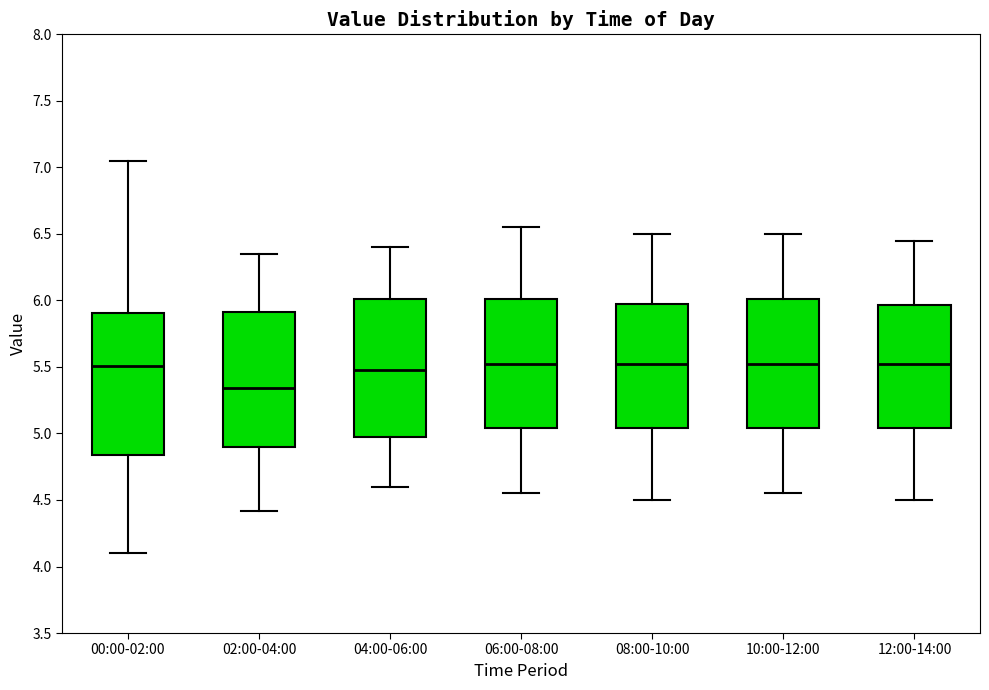

Reading left to right, read every box against the y-axis: the position of its median line, the range the box covers, and the ends of its whiskers. The values are not printed on the chart, so give them approximately, as read against the axis.

00:00-02:00: median 5.50, box 4.85 to 5.90, whiskers 4.10 to 7.05
02:00-04:00: median 5.35, box 4.90 to 5.90, whiskers 4.40 to 6.35
04:00-06:00: median 5.50, box 5.00 to 6.00, whiskers 4.60 to 6.40
06:00-08:00: median 5.55, box 5.05 to 6.00, whiskers 4.55 to 6.55
08:00-10:00: median 5.55, box 5.05 to 6.00, whiskers 4.50 to 6.50
10:00-12:00: median 5.55, box 5.05 to 6.00, whiskers 4.55 to 6.50
12:00-14:00: median 5.55, box 5.05 to 5.95, whiskers 4.50 to 6.45